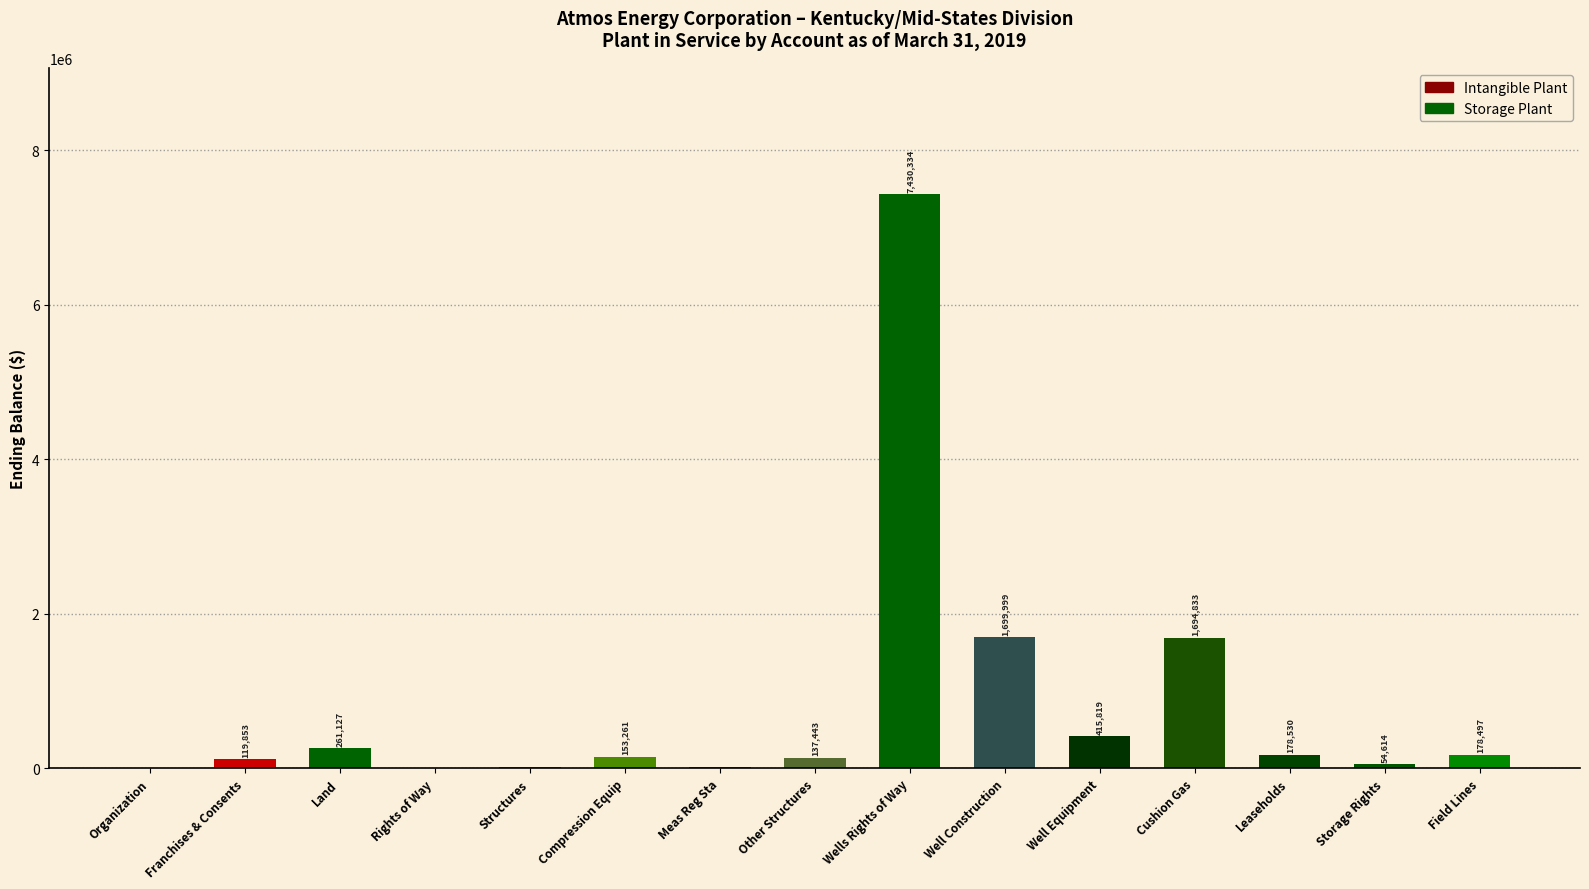

How many categories are shown in the chart?

15